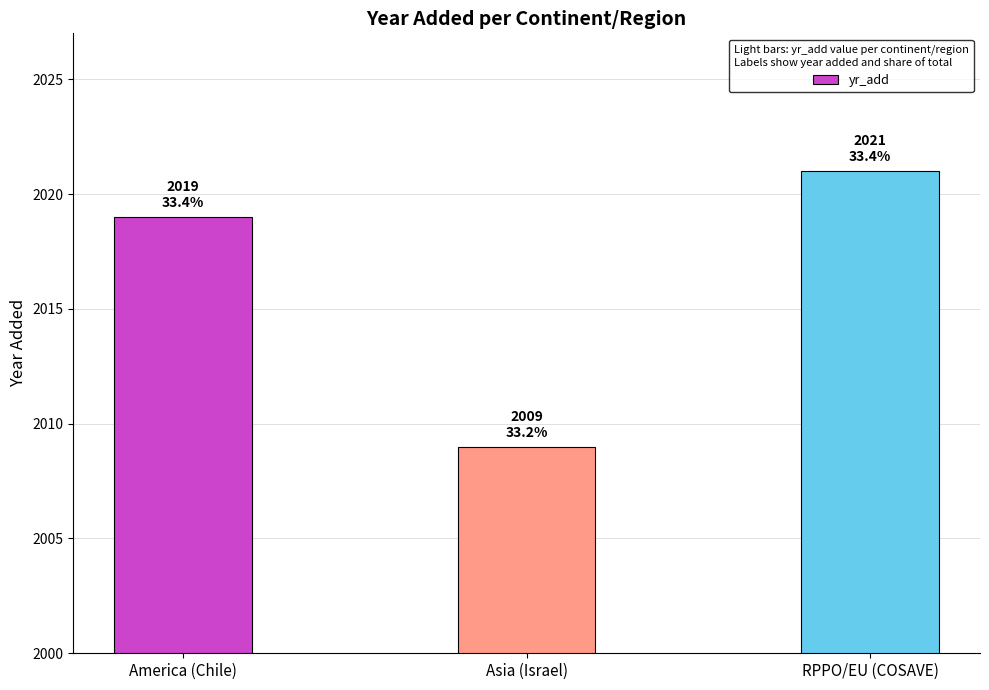

True or false: the data shows 3097 at Asia (Israel).

False